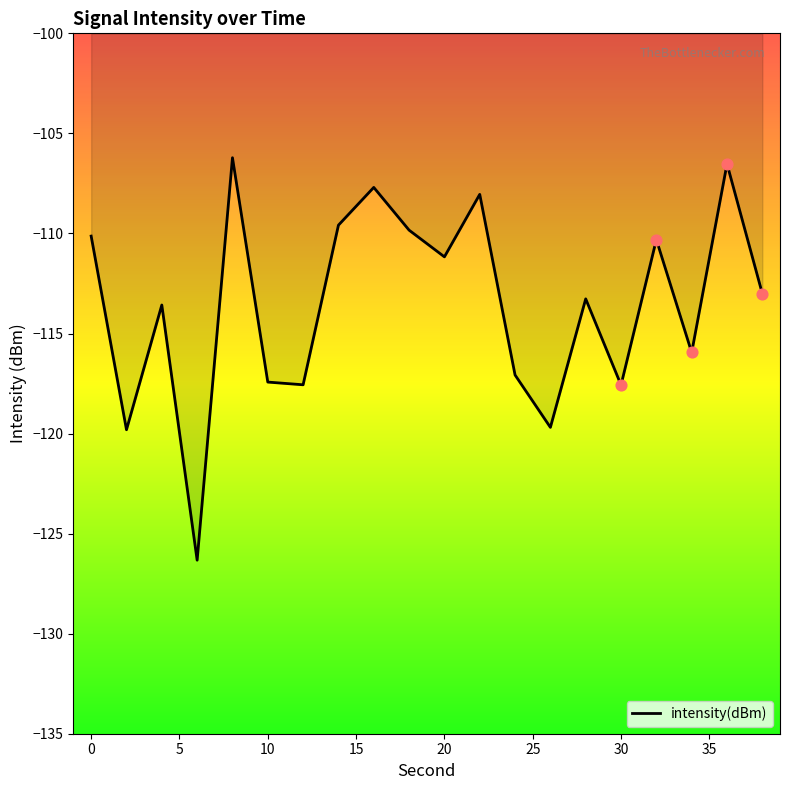

What is the difference between the maximum and minimum values?

20.1